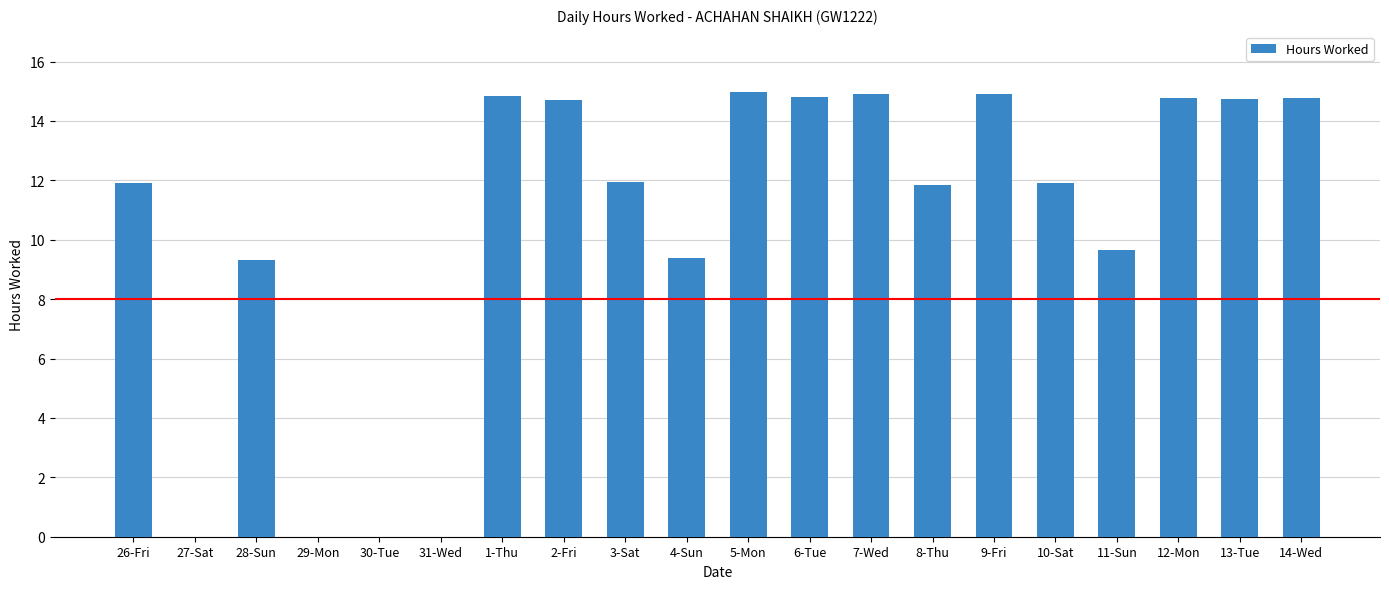

Where does the data first go above 11?

26-Fri